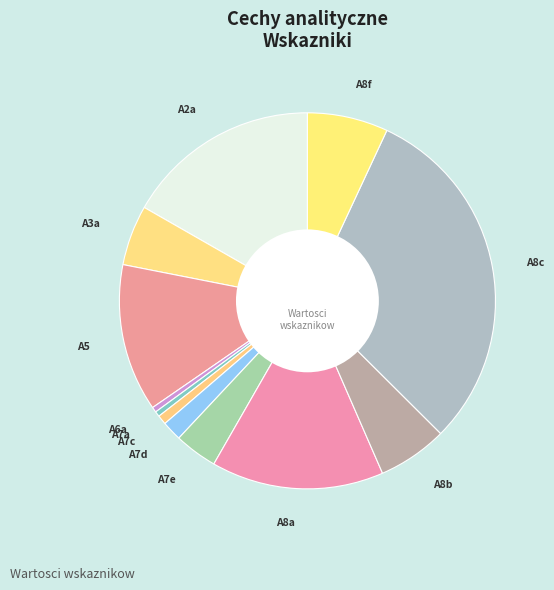

Is the sum of A8a and A7c greater than half?

No